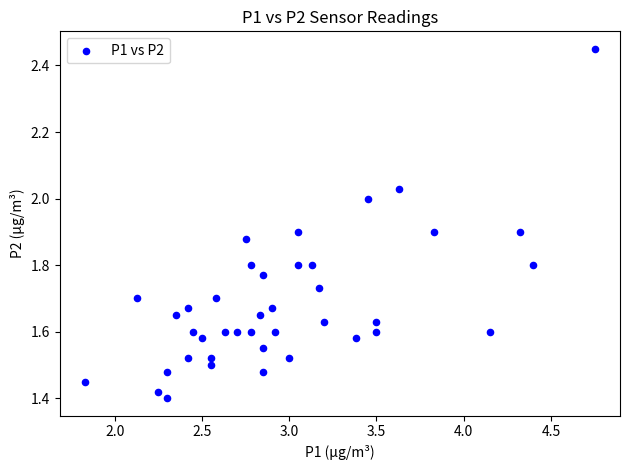

What is the range of X values (max minus min)?

2.9